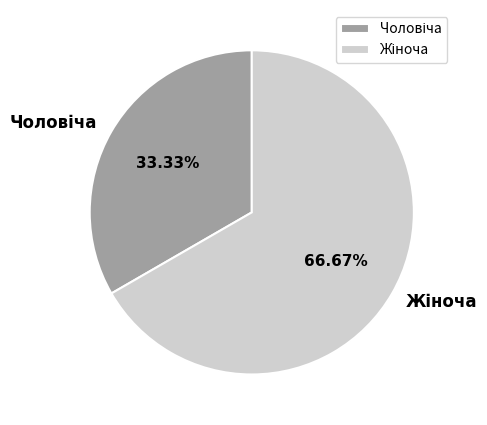

Is there a majority slice in this chart?

Yes